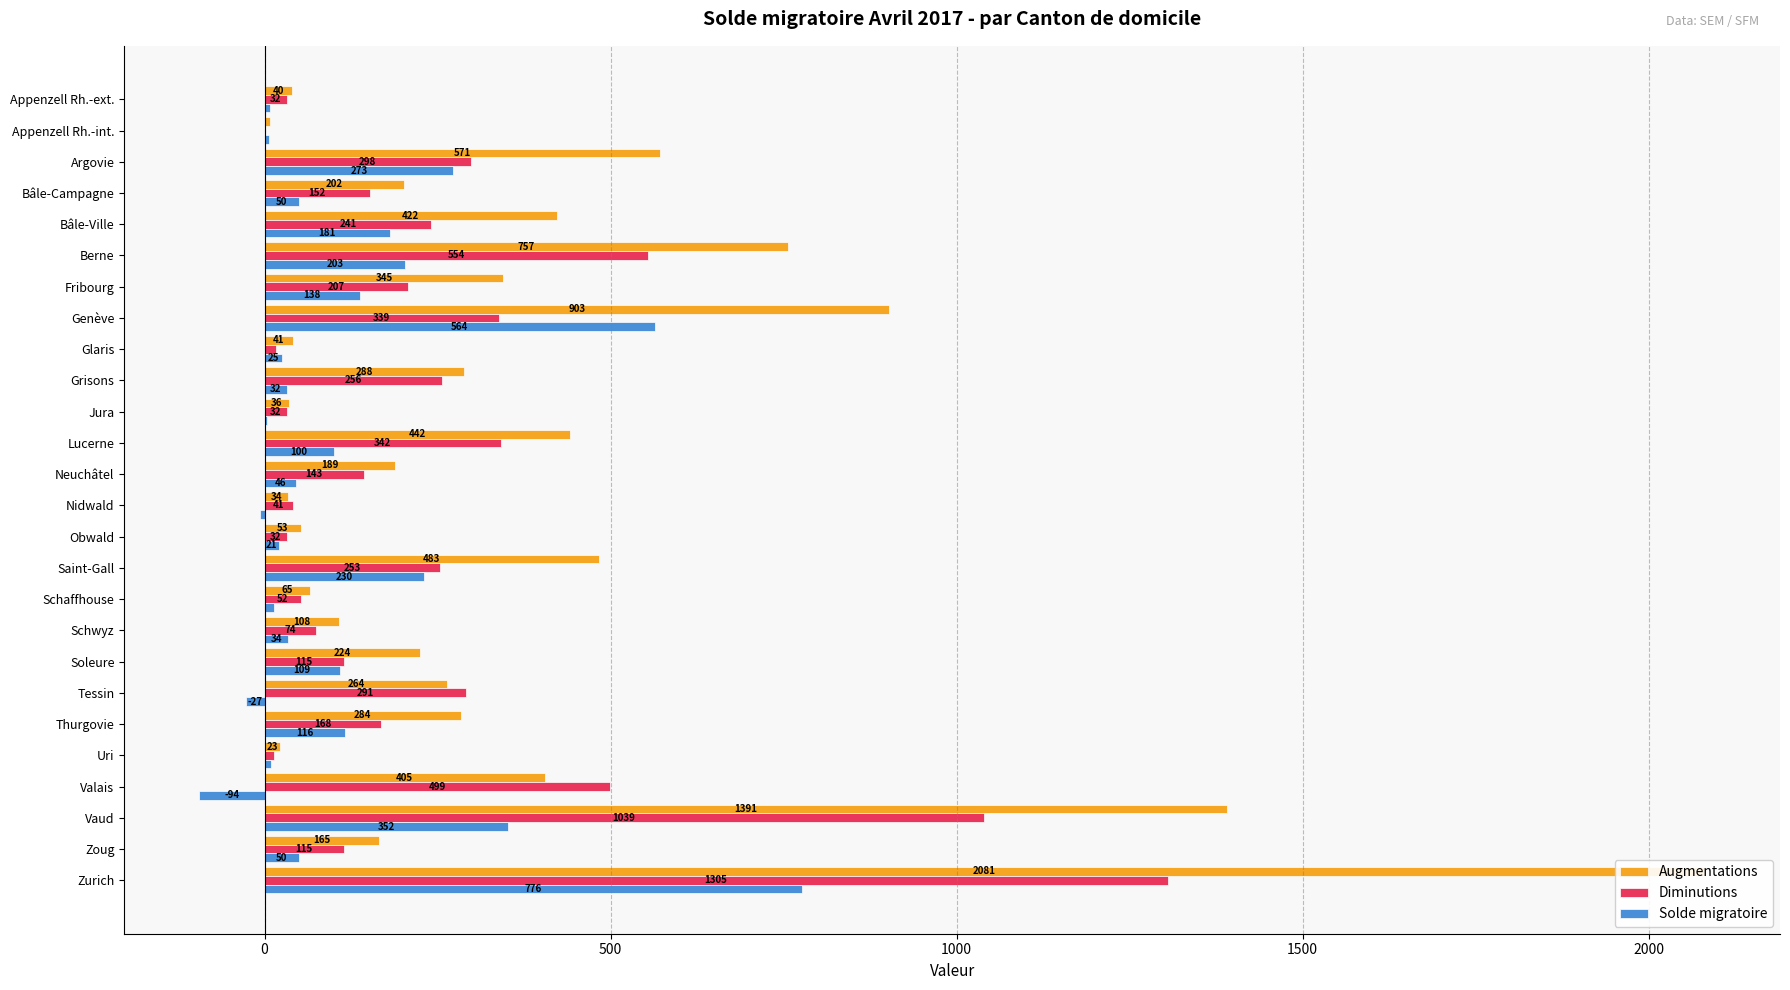

What is the total value across all series at Jura?

72